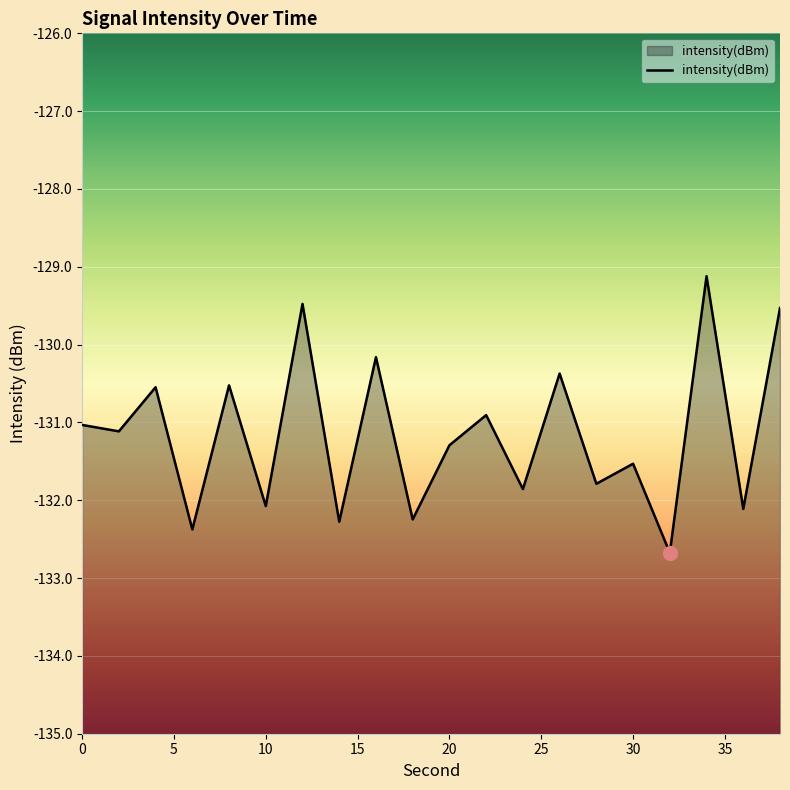

What is the sum of all values?

-2623.0